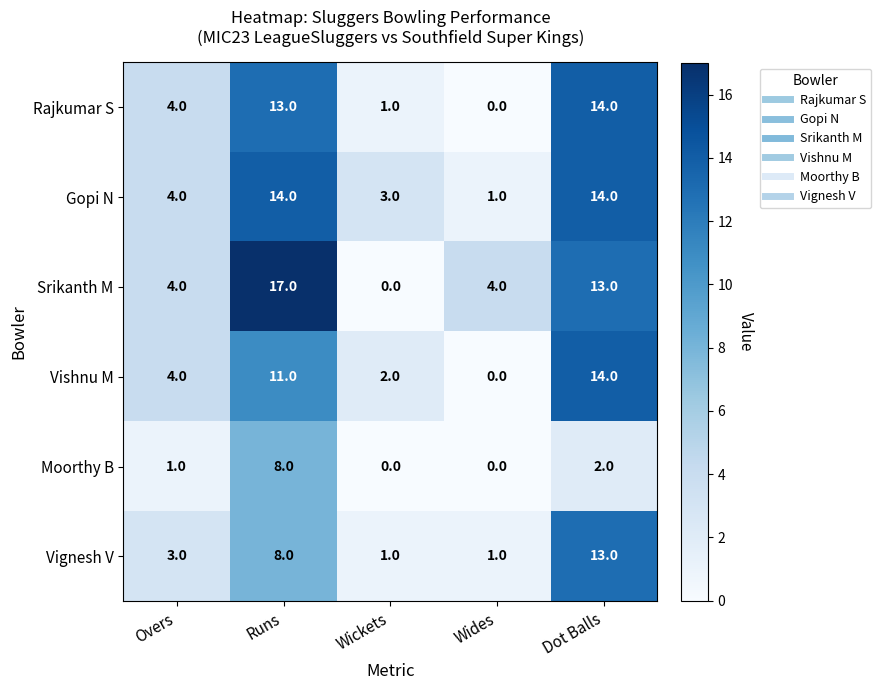

Is it true that Vishnu M equals 5 at Wides?

False